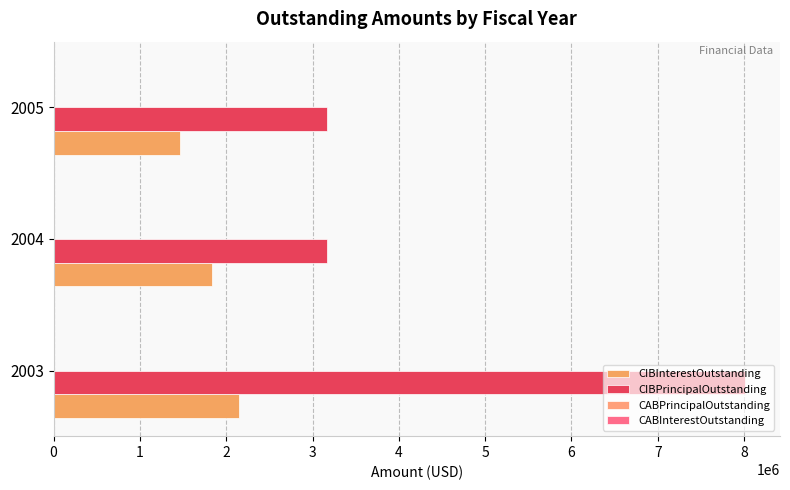

Count the number of data series in this chart.

2